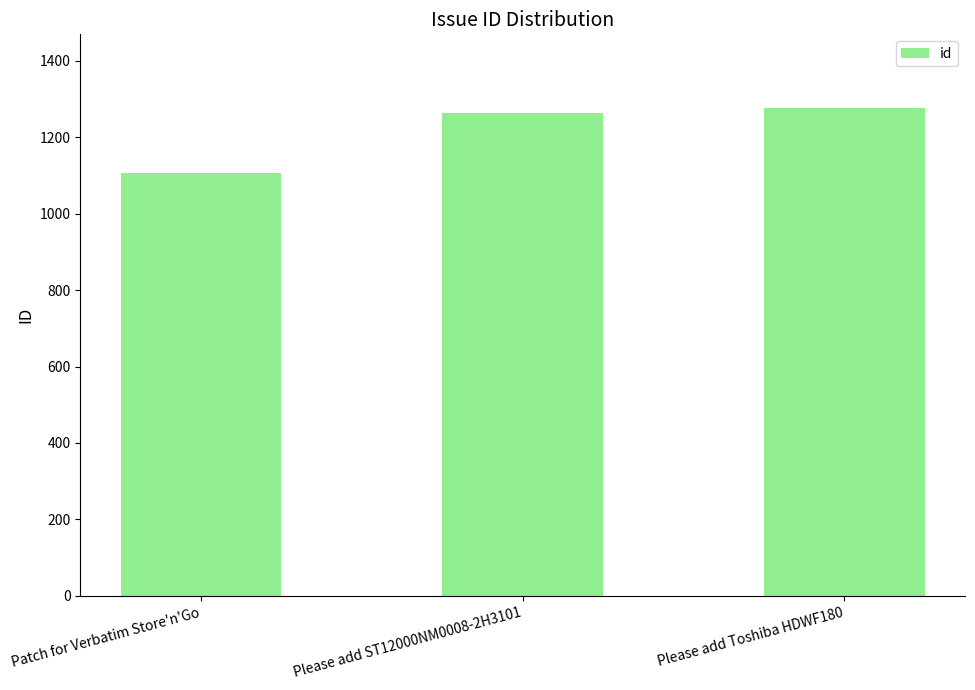

The chart shows a value of 671 at Patch for Verbatim Store'n'Go. True or false?

False